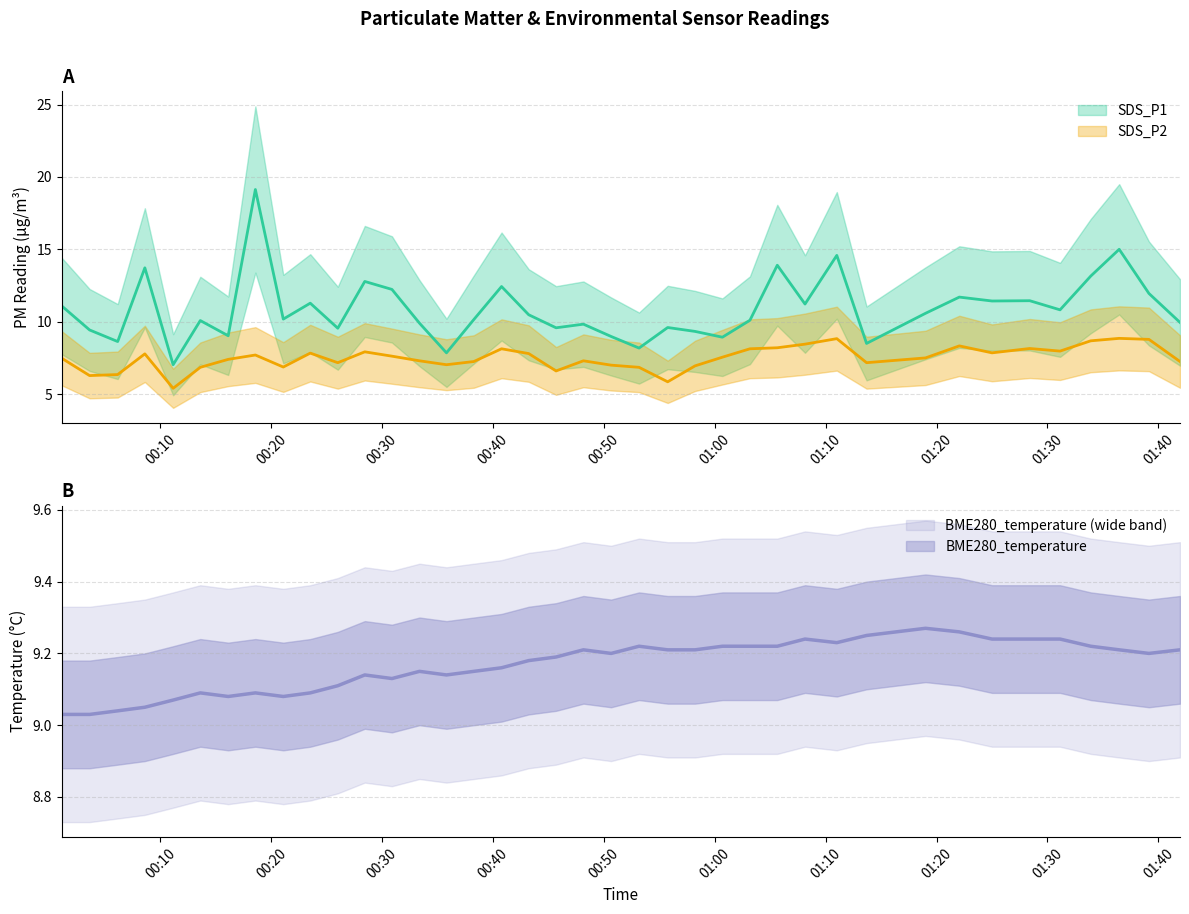

Is it true that SDS_P1 equals 14.5 at 00:10?

False